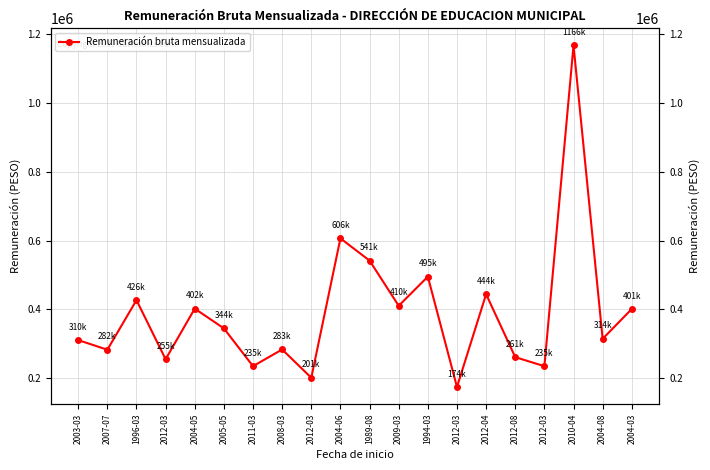

What is the average value?

389749